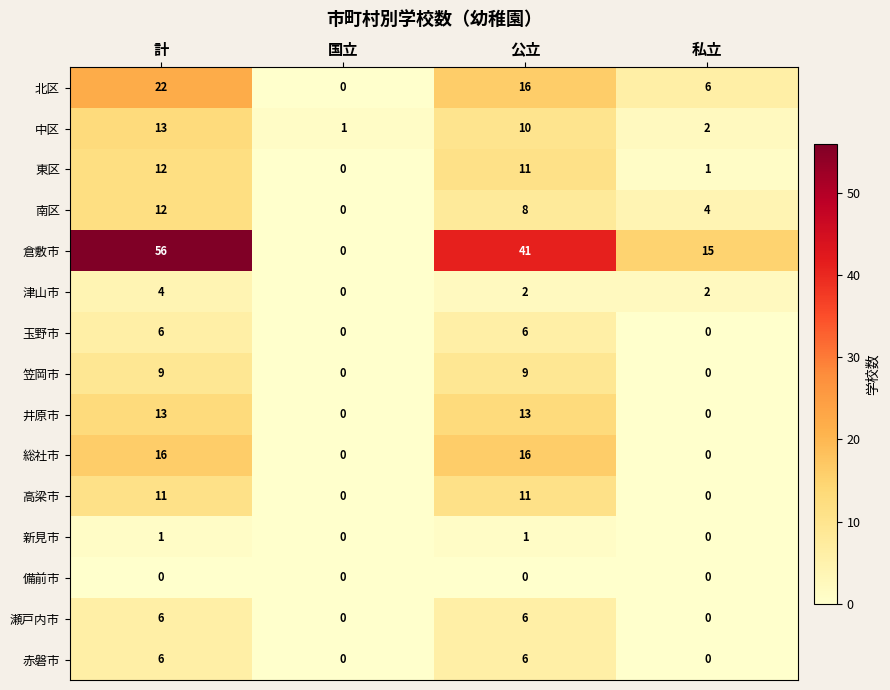

Which label corresponds to the largest value in the chart?

計